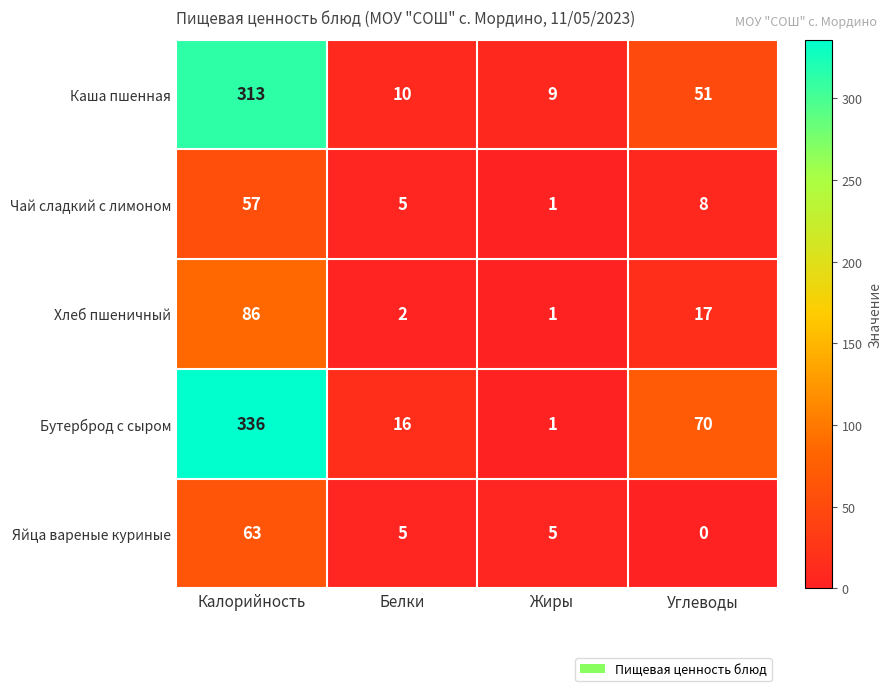

Which series changed the most between Белки and Жиры?

Бутерброд с сыром